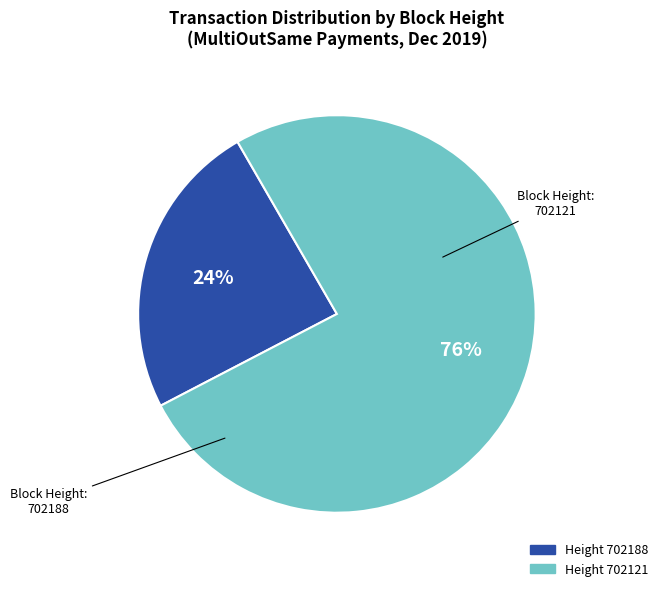

To the nearest percent, what is the average slice percentage?

50%